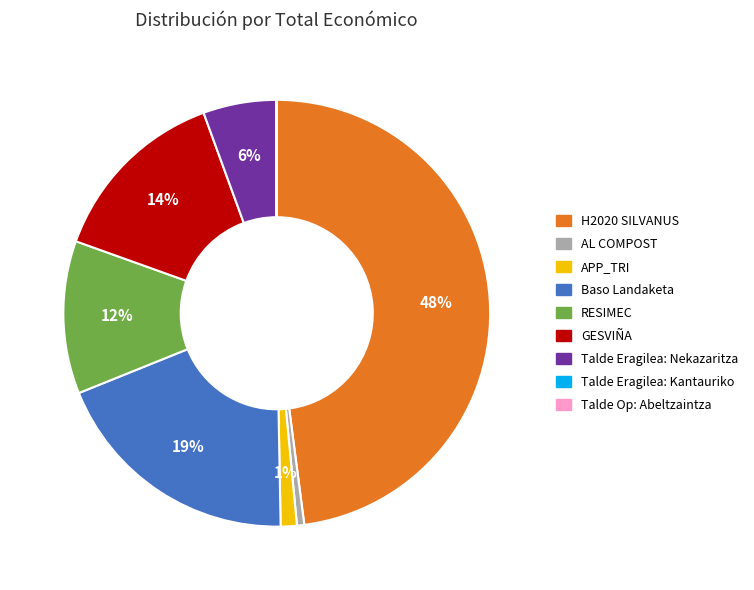

What percentage is the AL COMPOST slice, to the nearest percent?

1%